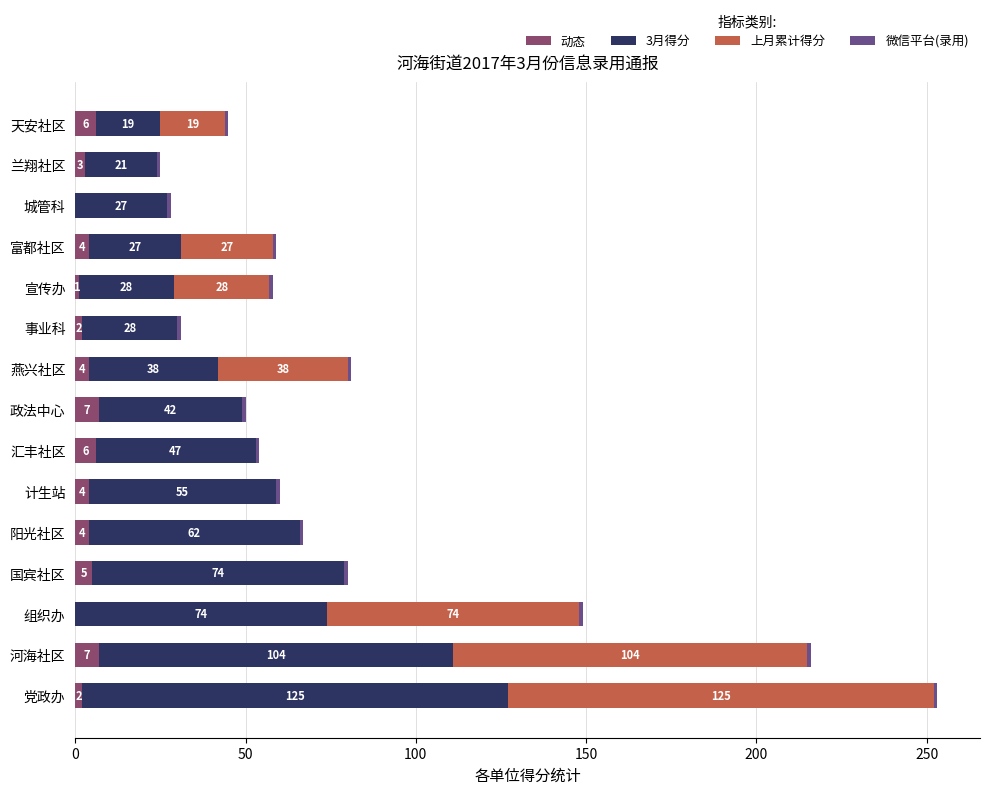

What is the sum of the 动态 values at 宣传办 and 阳光社区?

5